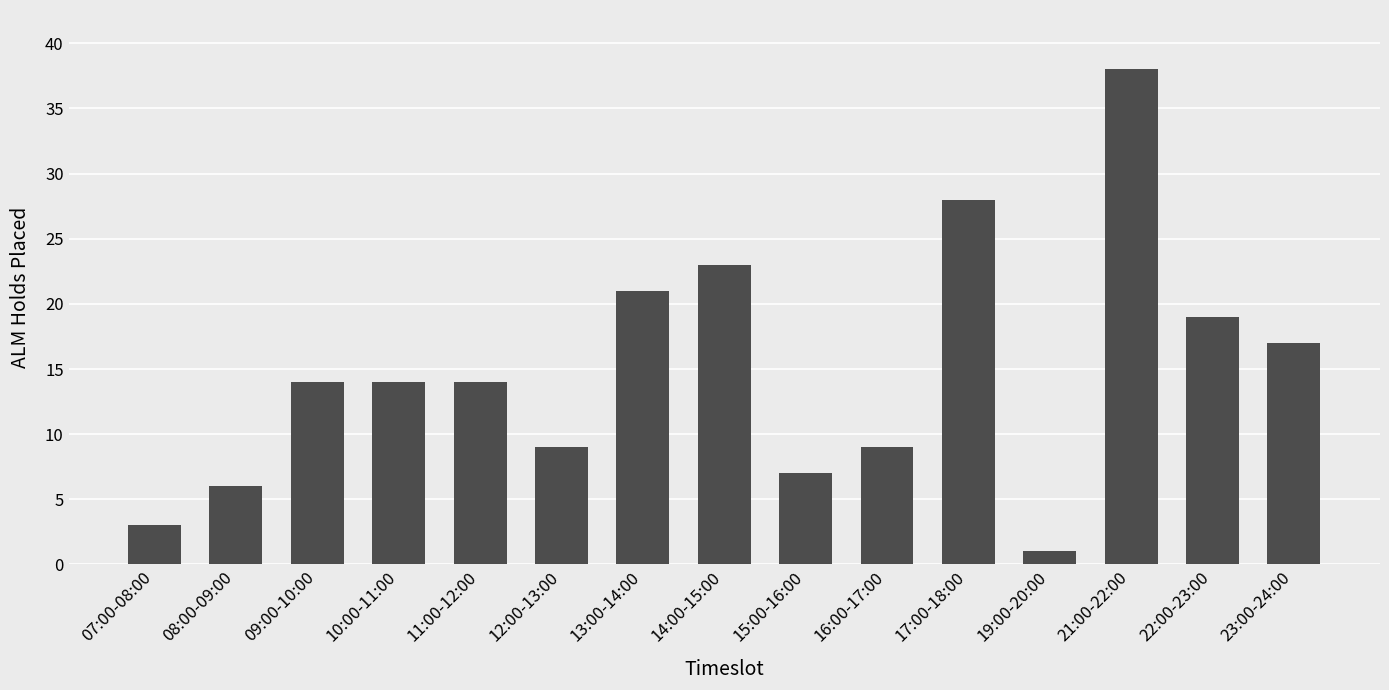

What is the value of the 4th bar from the left?

14